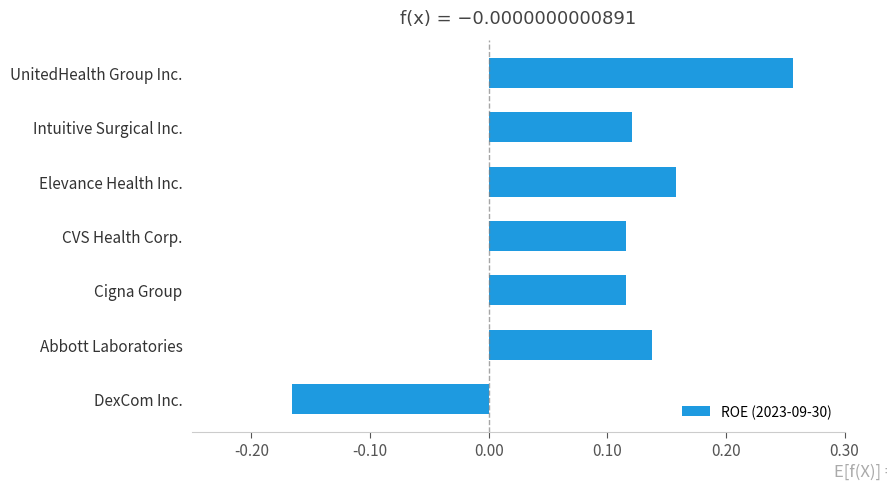

Is it true that the value at CVS Health Corp. is 0.2?

False